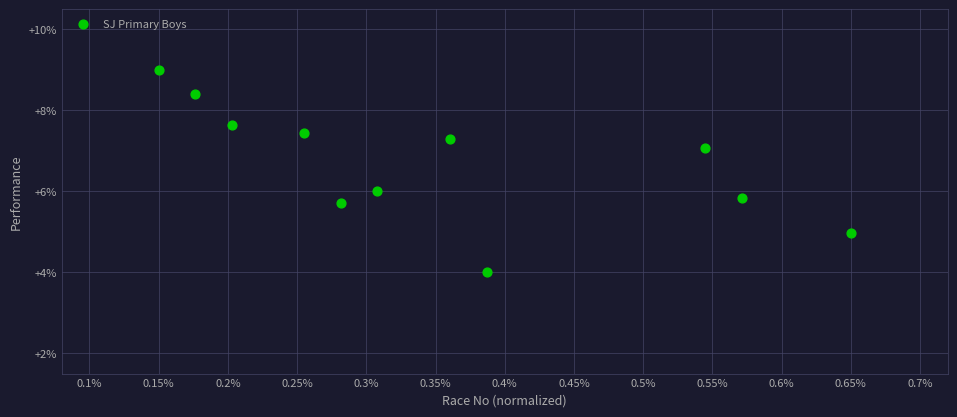

What is the average Y value?

6.7